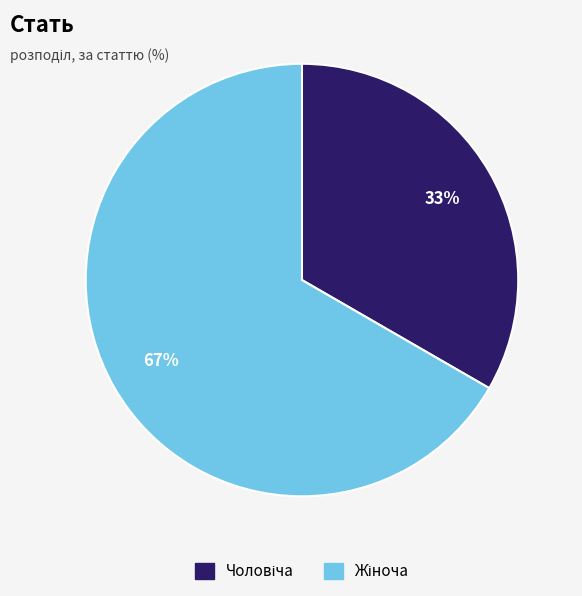

How many slices are in this pie chart?

2